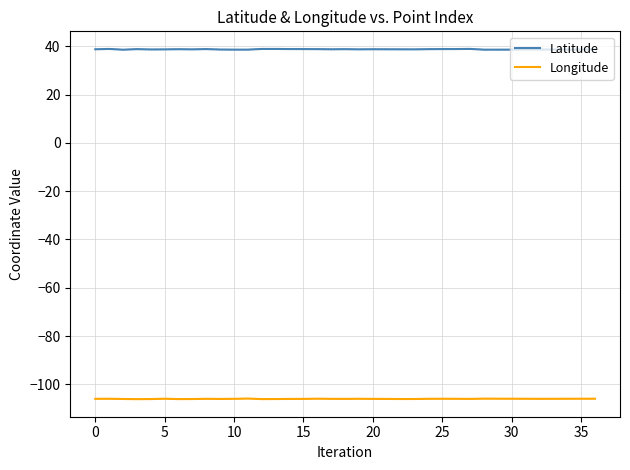

List the series in order of their peak value, lowest first.

Longitude, Latitude